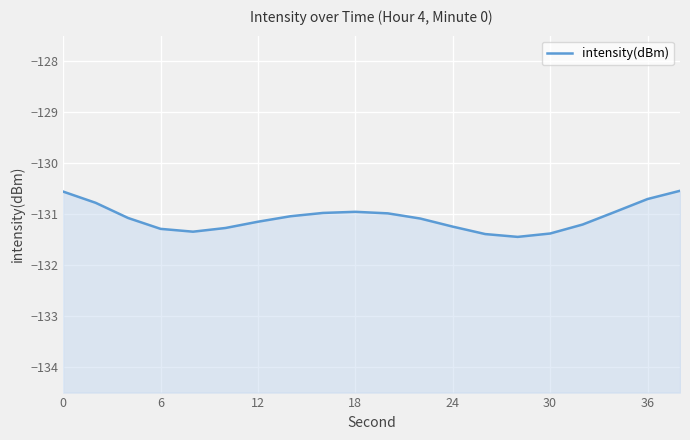

How many data points are above -131?

8